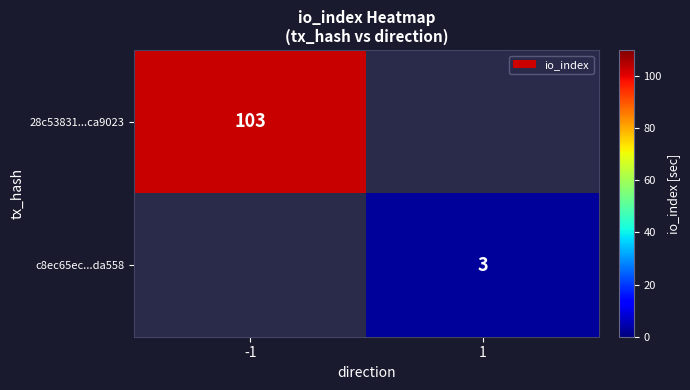

The value of c8ec65ec...da558 at 1 is 1.9. True or false?

False